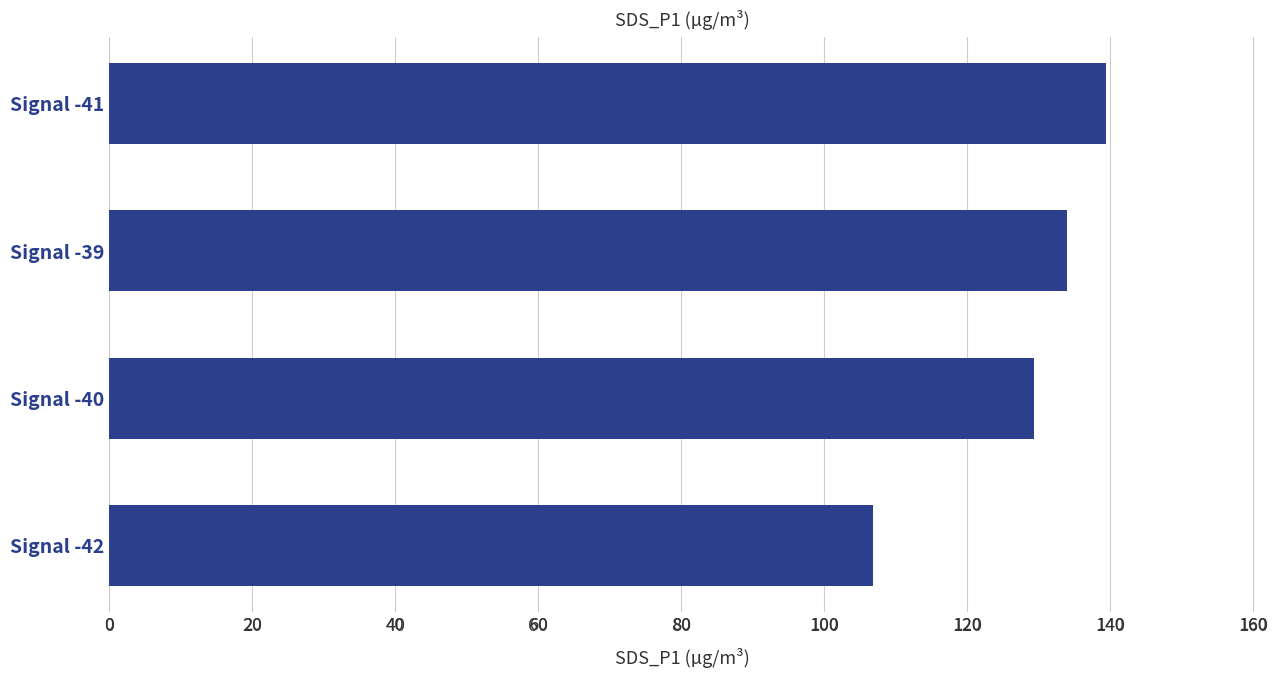

Reading right to left, transcribe all the data shown in this chart.

139.4	134.0	129.4	106.8